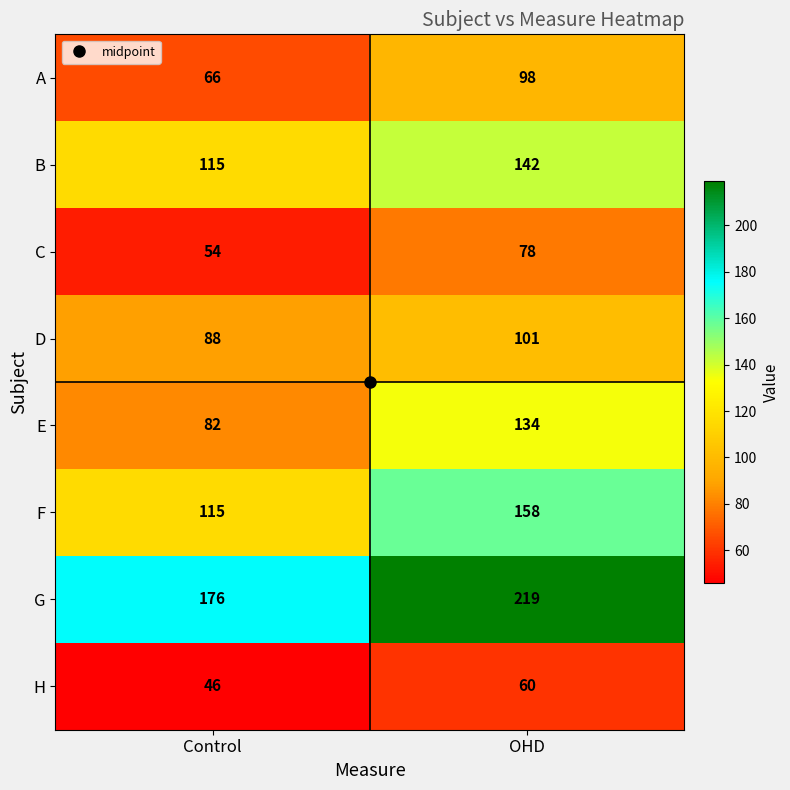

What is the total value across all series at Control?

742